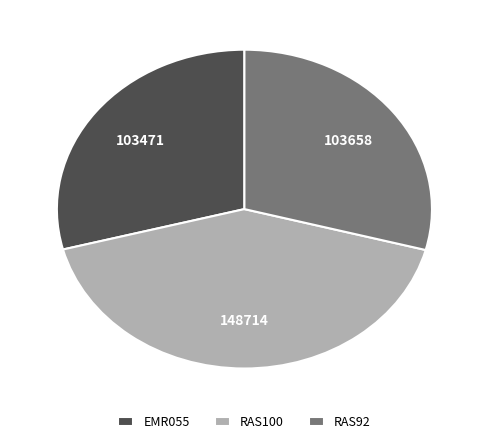

How many segments does this pie chart have?

3